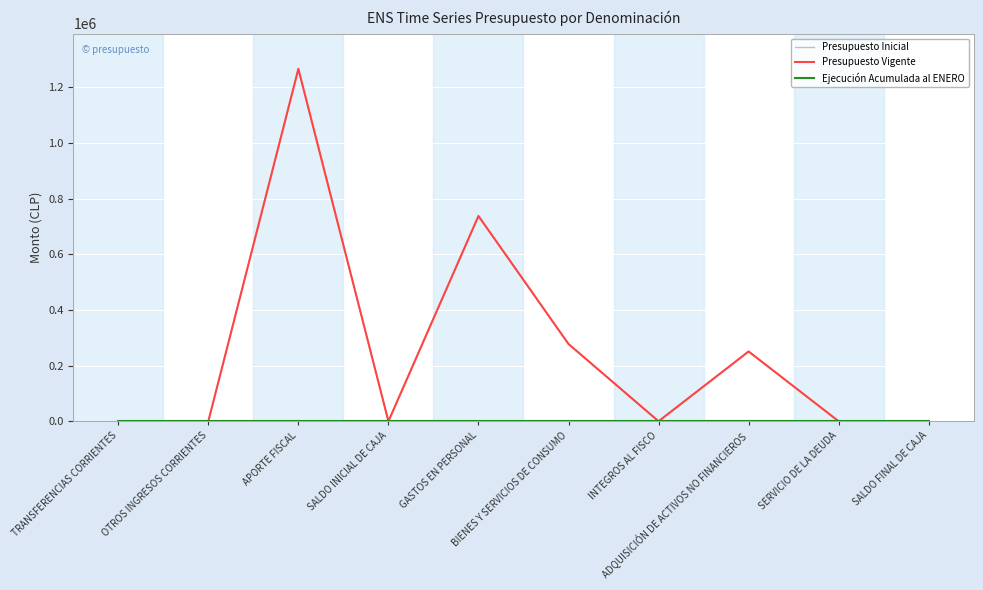

True or false: Presupuesto Vigente and Ejecución Acumulada al ENERO cross at least once.

False